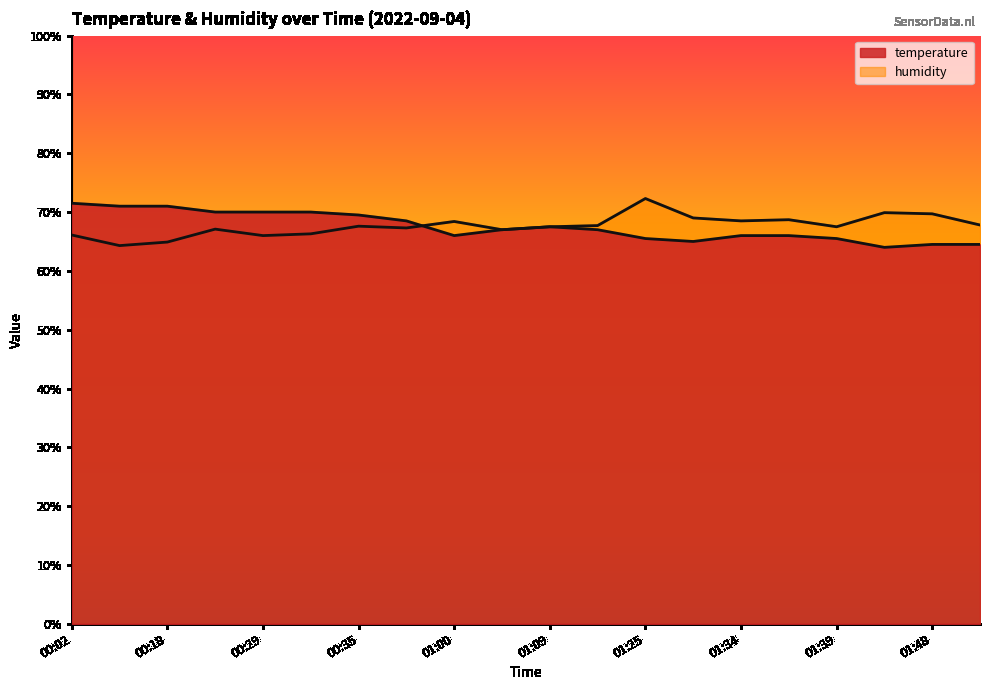

How many interior local peaks does the humidity series have?

6